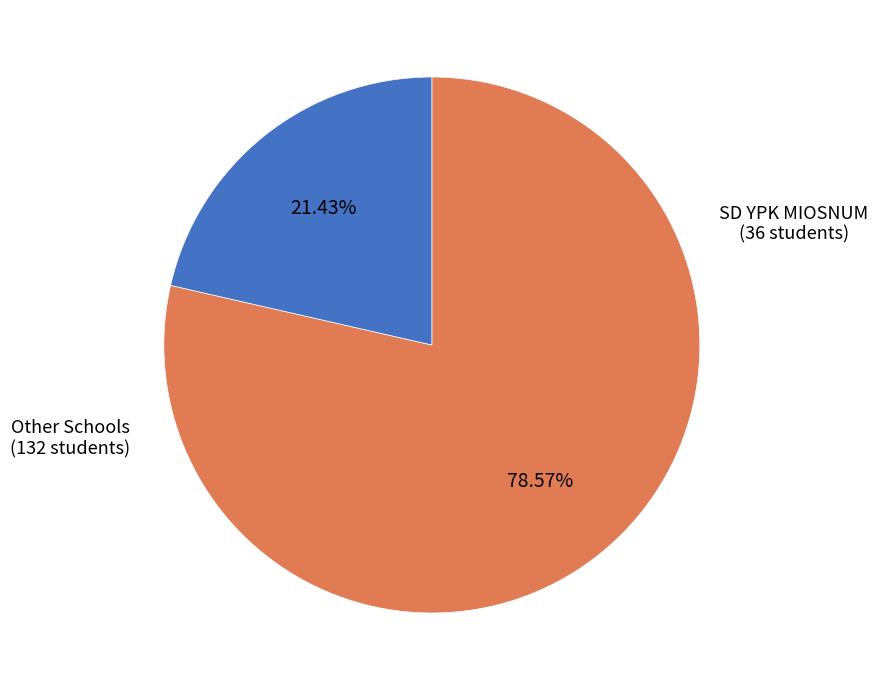

Does any single category account for the majority?

Yes